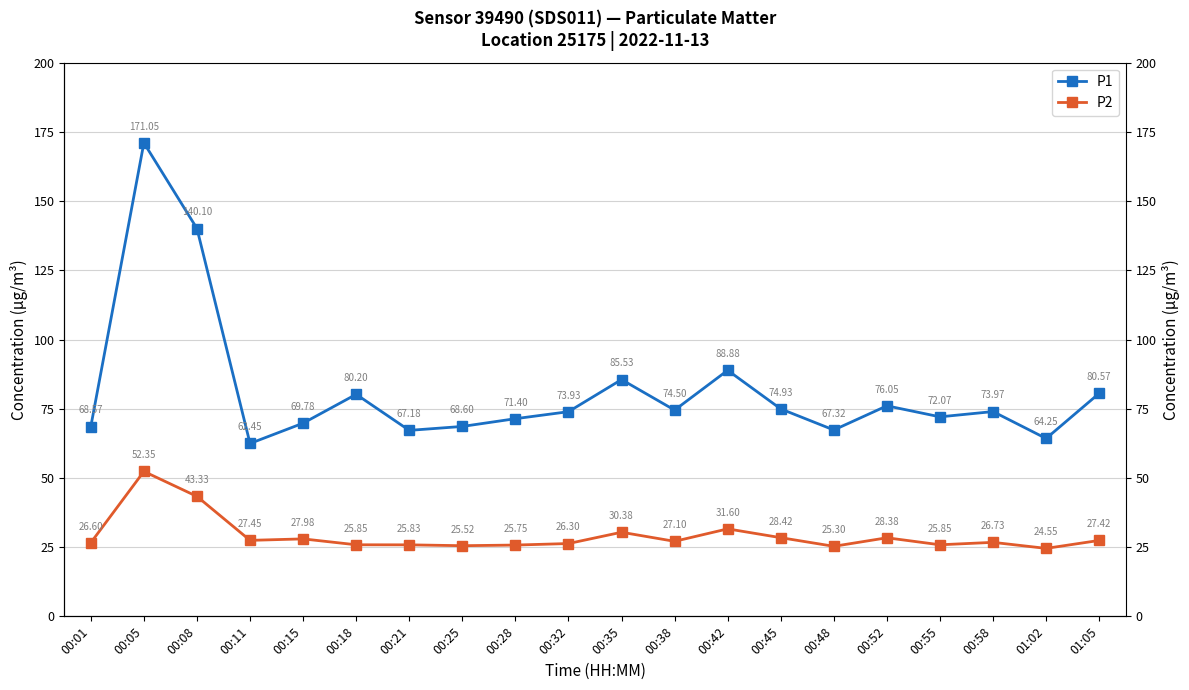

What is the label of the 5th point from the right?

00:52